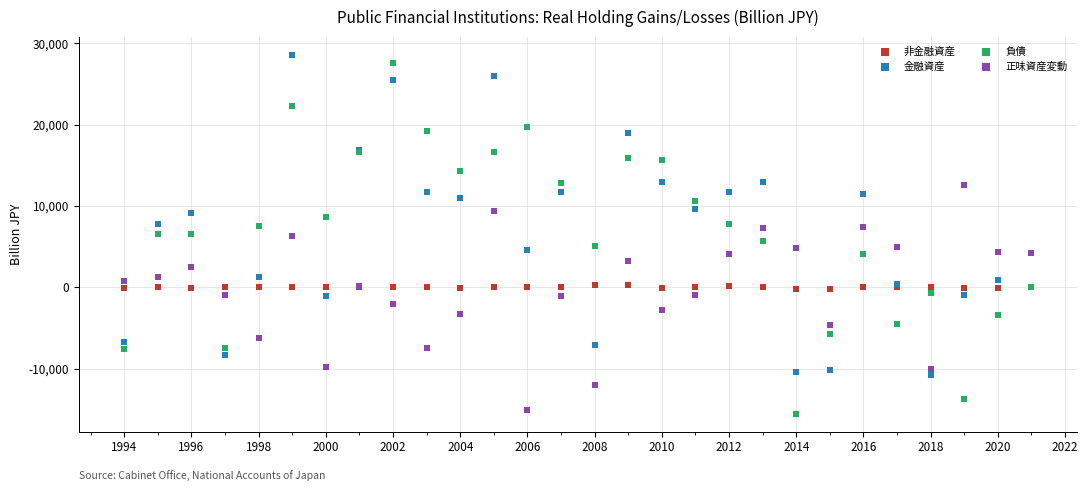

What is the X range (max minus min) for the scatter plot?

27.0